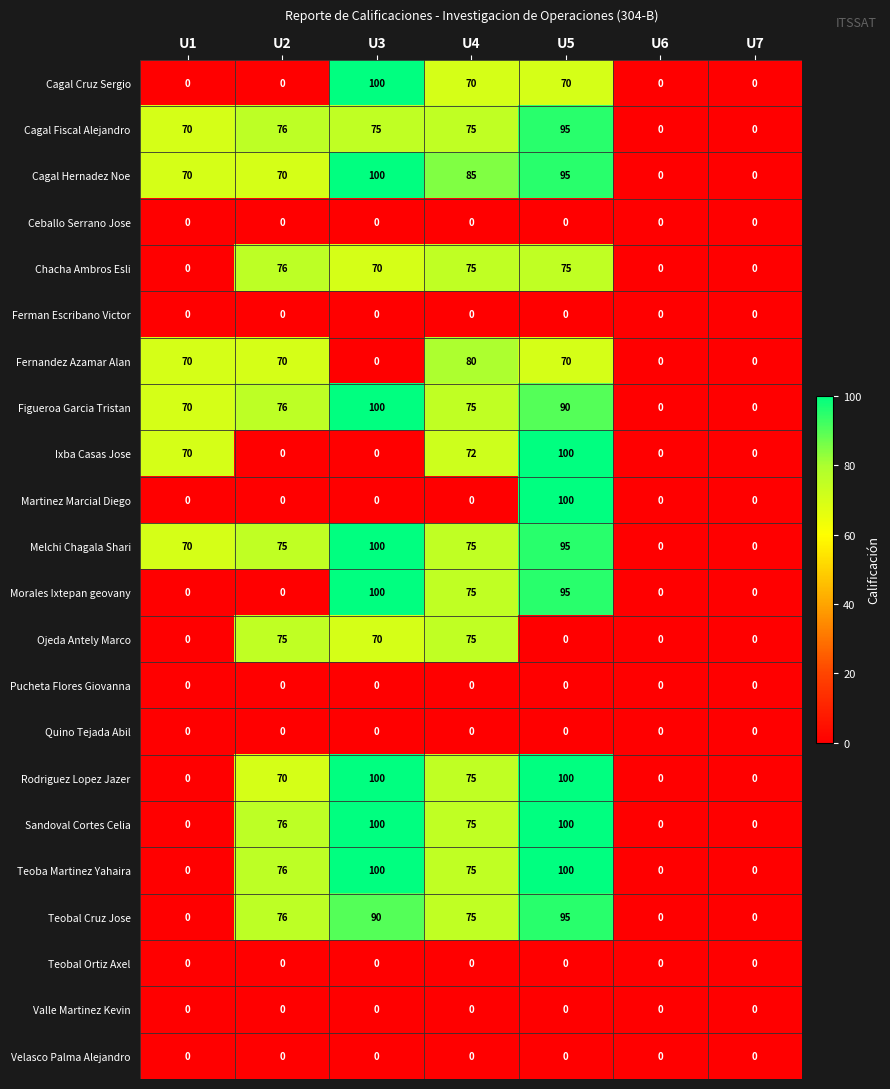

What is the difference between the highest and lowest values at U4?

85